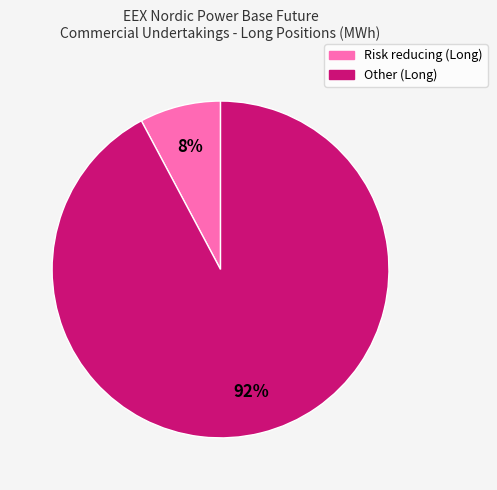

Is there a majority slice in this chart?

Yes